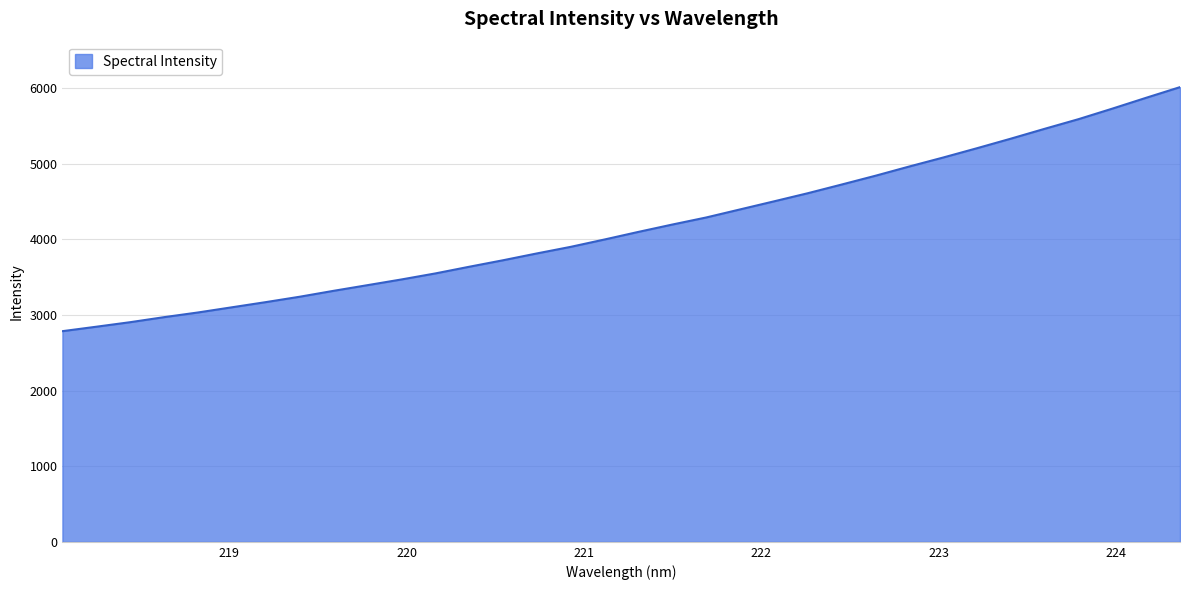

What is the smallest value displayed?

2787.1